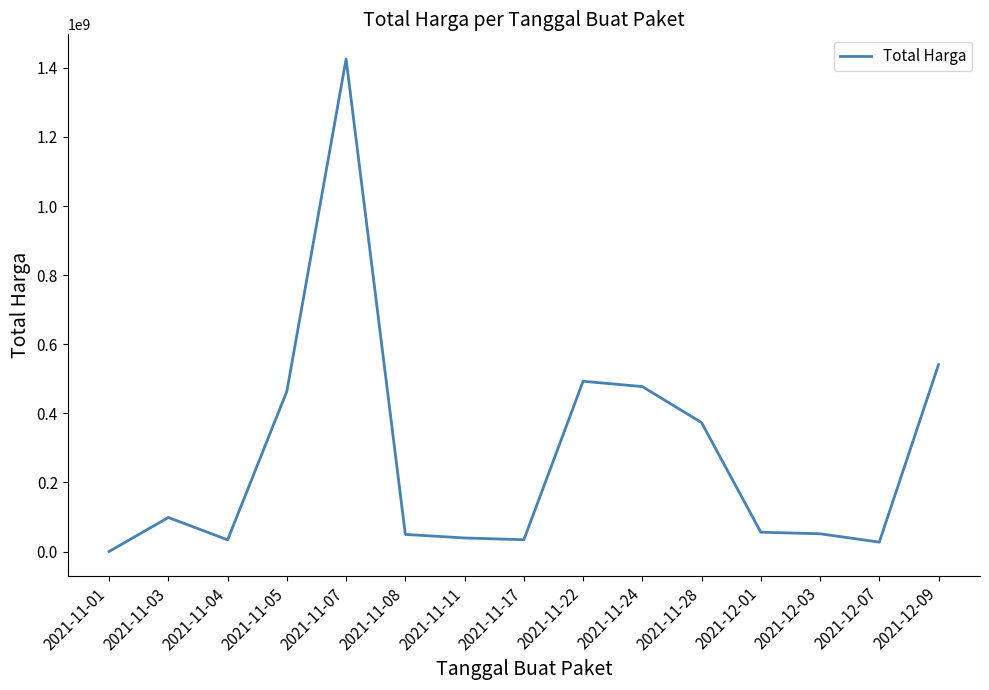

Where is the data nearest to the value 713100750?

2021-12-09